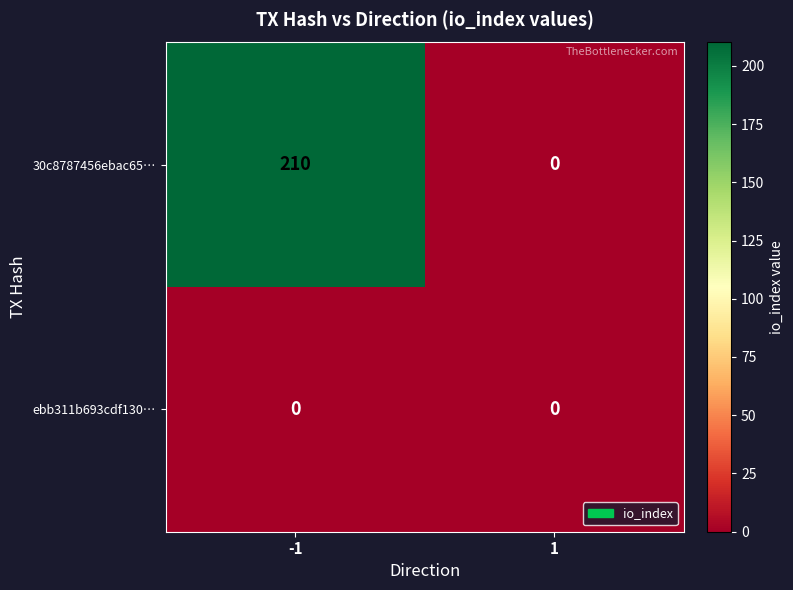

How many series are shown in this chart?

2